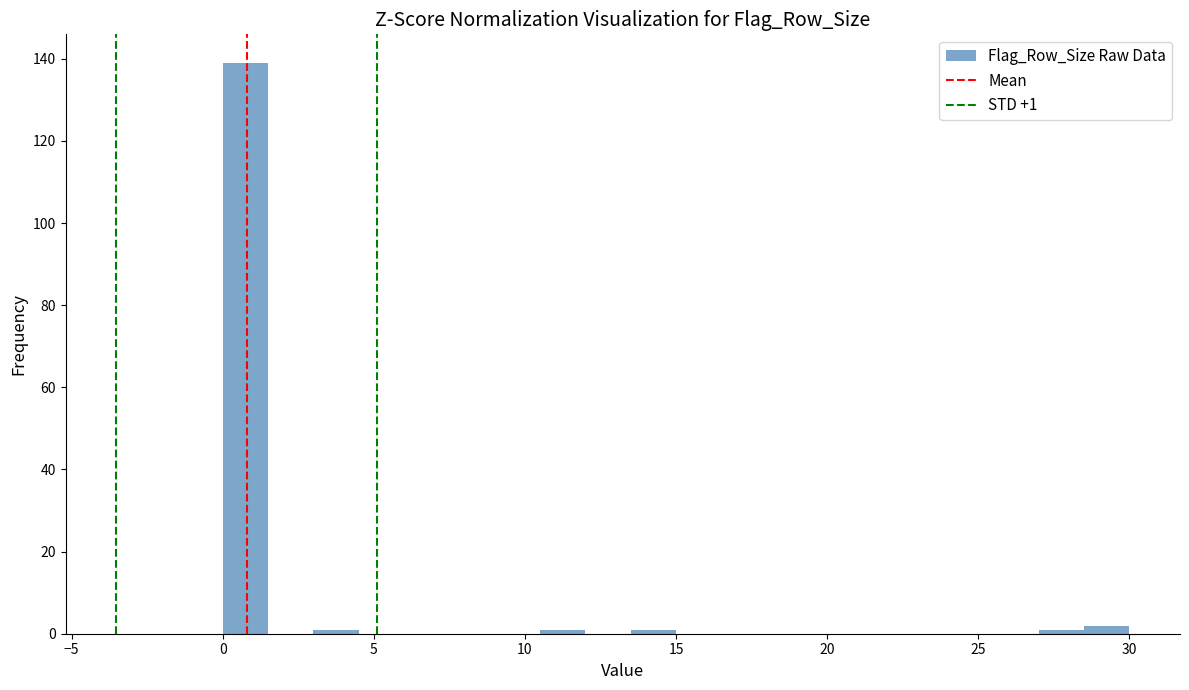

Around what value on the x-axis is the tallest bar? Give the approximate position of its centre, as read against the axis.

1.0